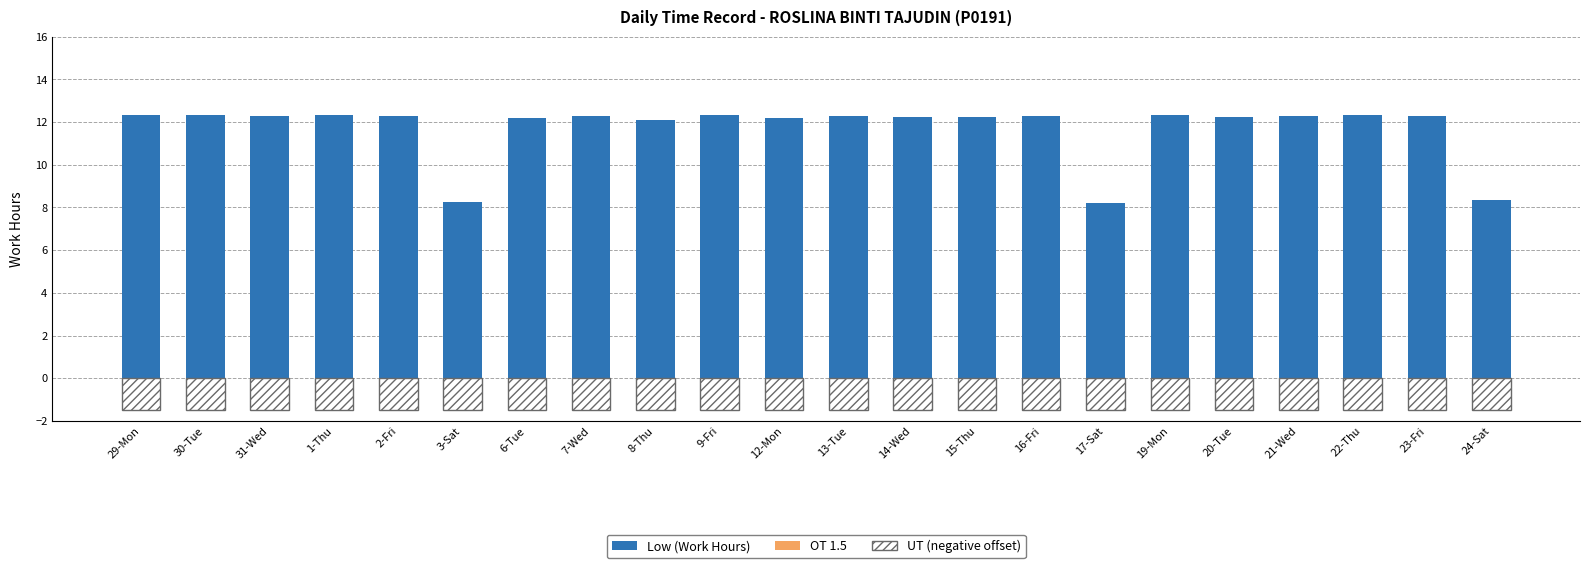

Reading left to right, what are all the values shown in this chart?

Low (Work Hours): 12.3	12.3	12.3	12.3	12.3	8.3	12.2	12.3	12.1	12.3	12.2	12.3	12.3	12.3	12.3	8.2	12.3	12.2	12.3	12.3	12.3	8.4
OT 1.5: 0.0	0.0	0.0	0.0	0.0	0.0	0.0	0.0	0.0	0.0	0.0	0.0	0.0	0.0	0.0	0.0	0.0	0.0	0.0	0.0	0.0	0.0
UT (negative offset): -1.5	-1.5	-1.5	-1.5	-1.5	-1.5	-1.5	-1.5	-1.5	-1.5	-1.5	-1.5	-1.5	-1.5	-1.5	-1.5	-1.5	-1.5	-1.5	-1.5	-1.5	-1.5